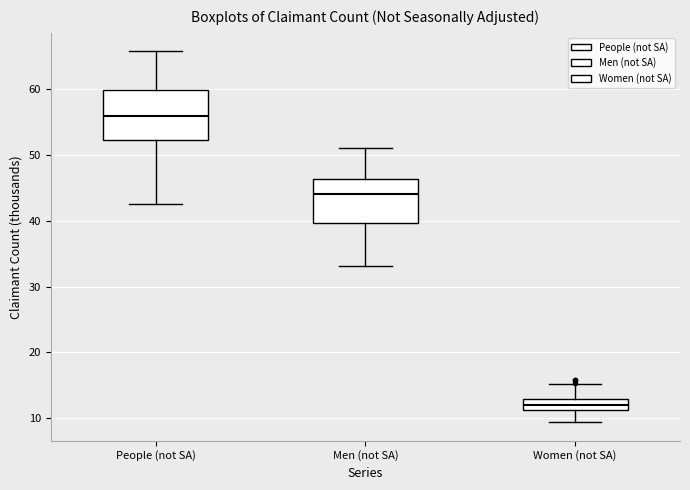

Which box's median line is the highest?

People (not SA)